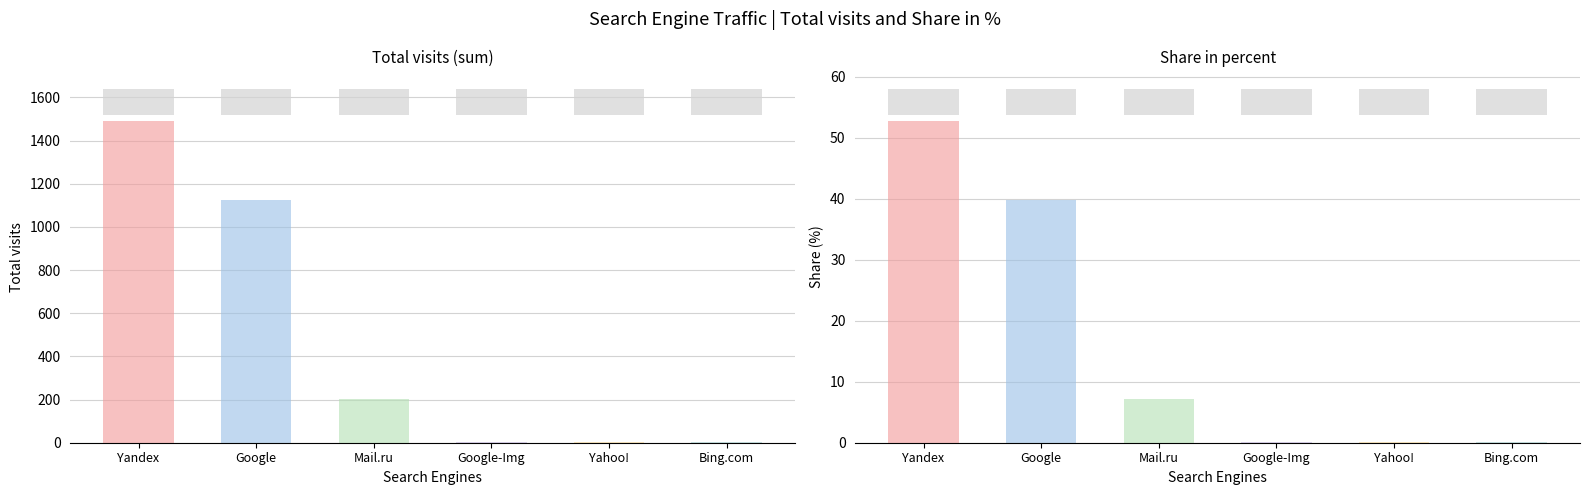

At which category does the chart reach its peak across all series?

Yandex